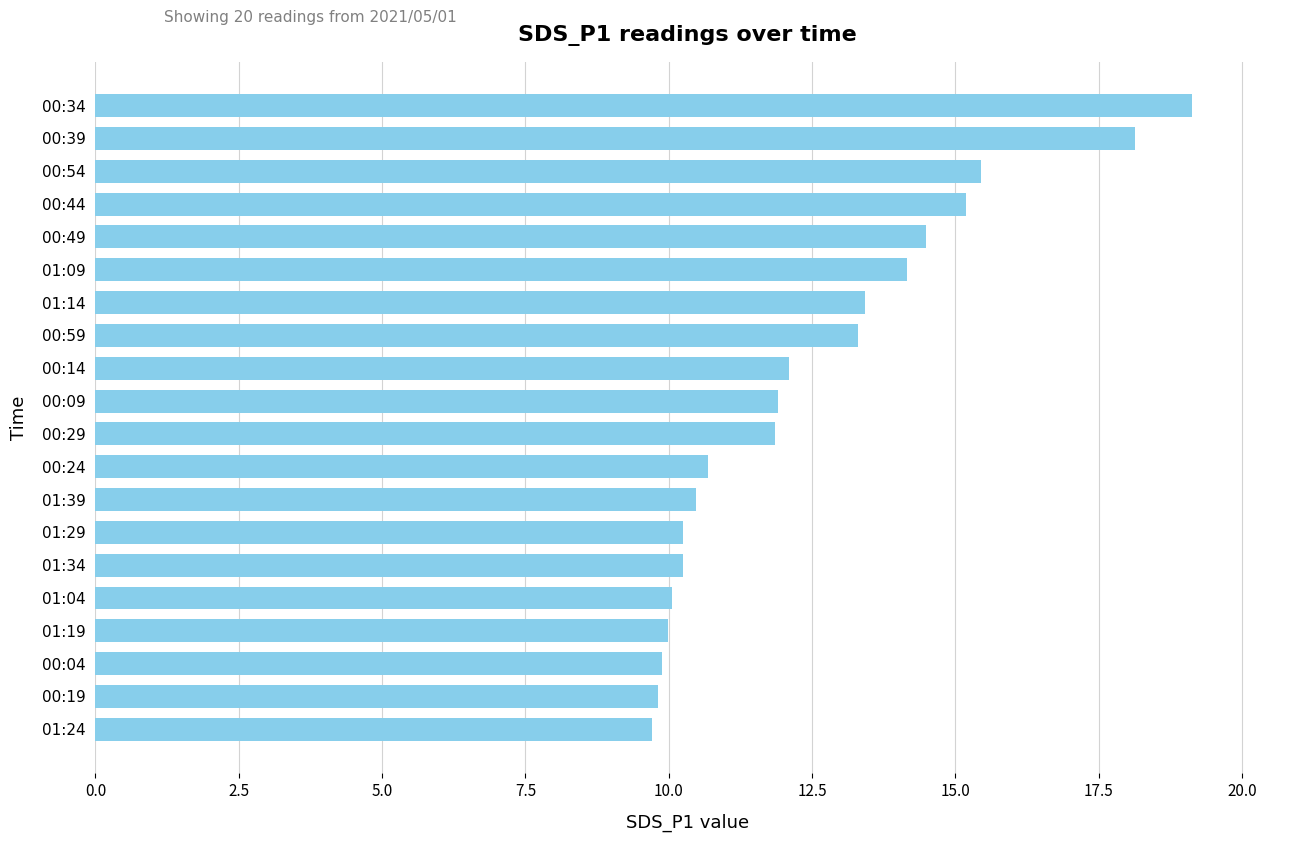

What is the sum of all values?

250.2